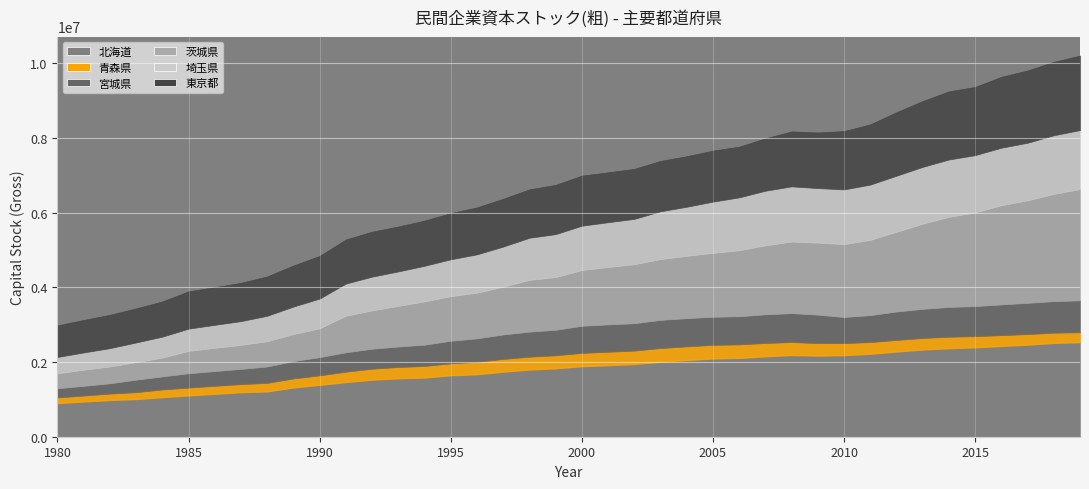

What is the value of the 青森県 point at the 14th from the left?

297948